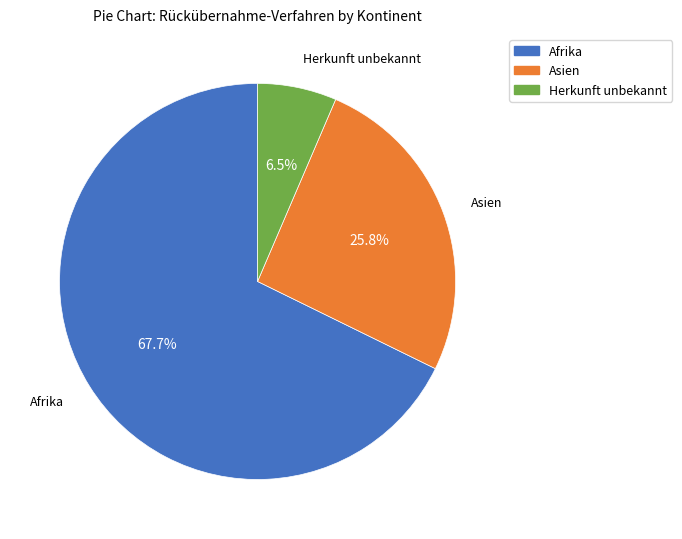

How many slices are in this pie chart?

3